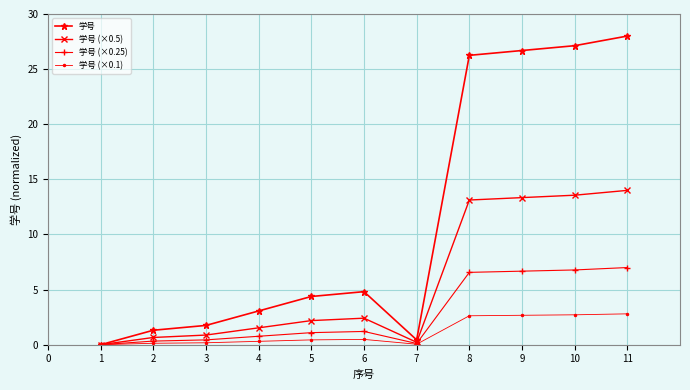

What is the maximum value shown in the chart?

28.0